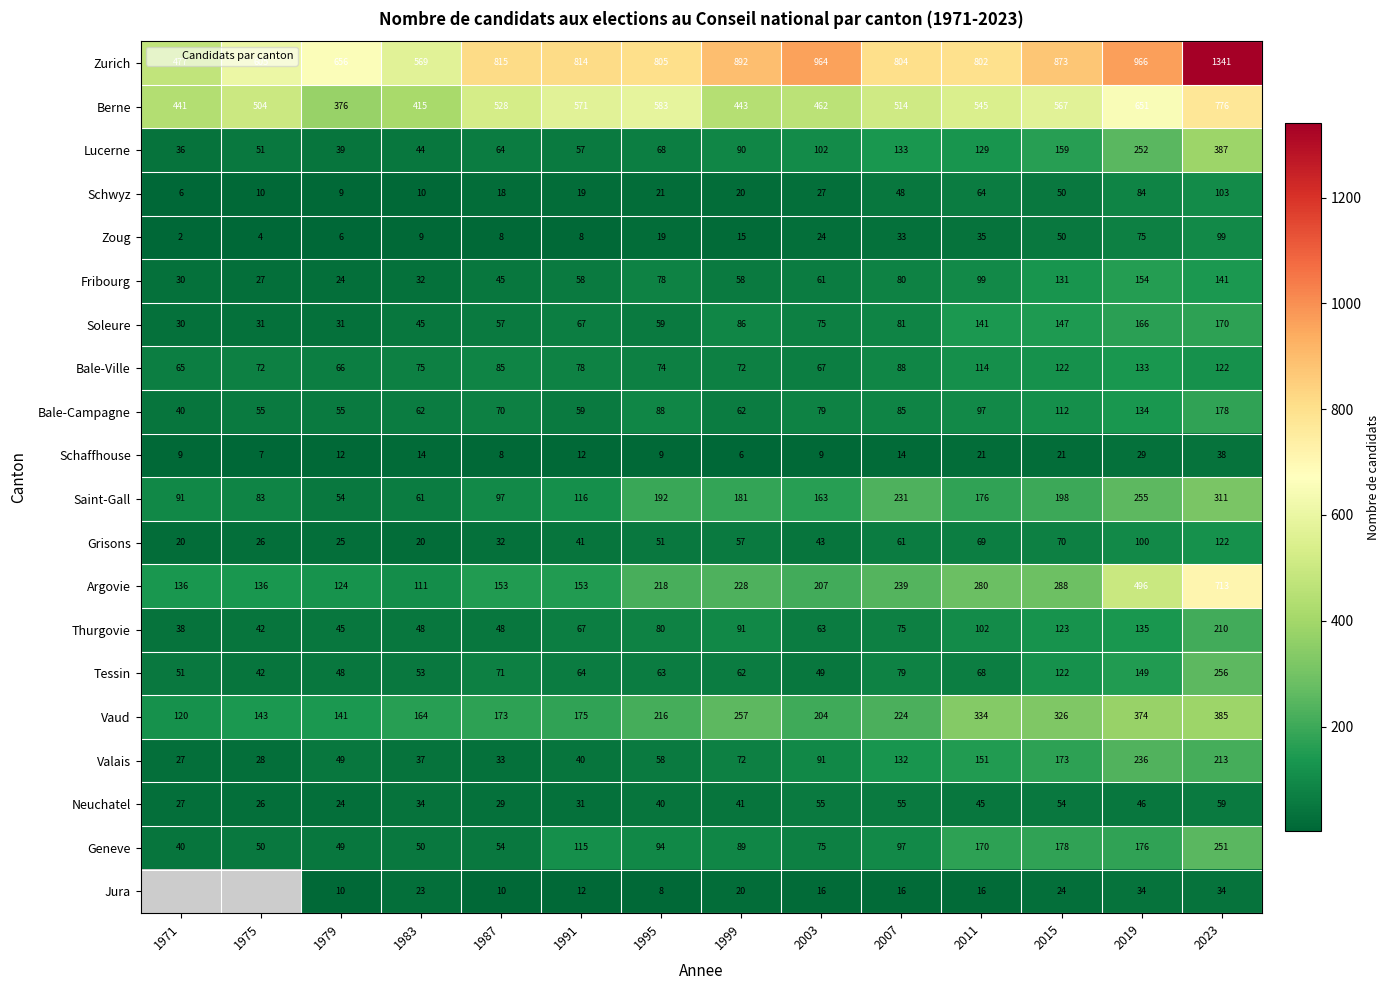

Between 1971 and 2019, which is larger?

2019